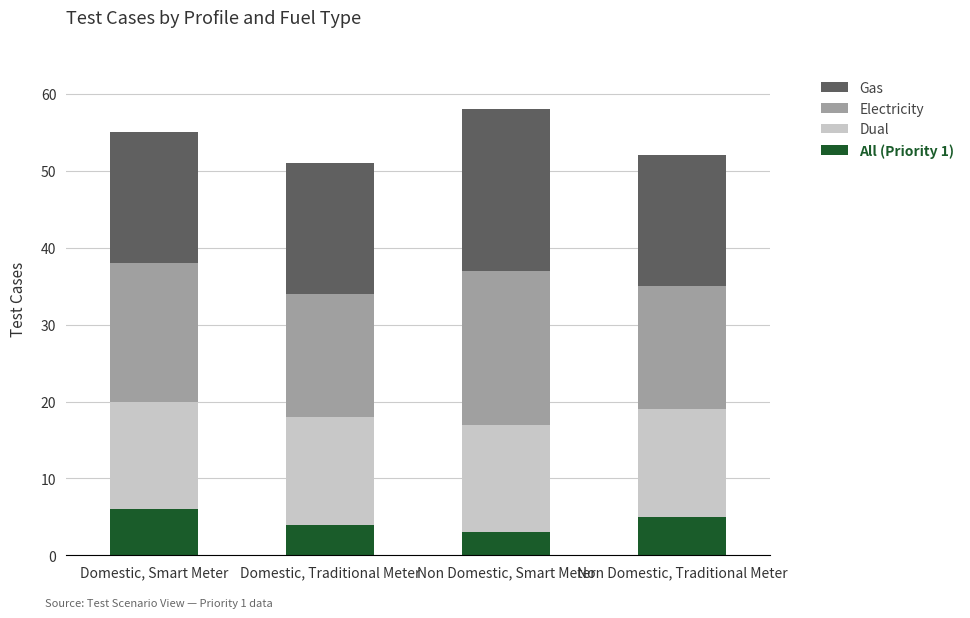

What is the total value across all series at Non Domestic, Traditional Meter?

52